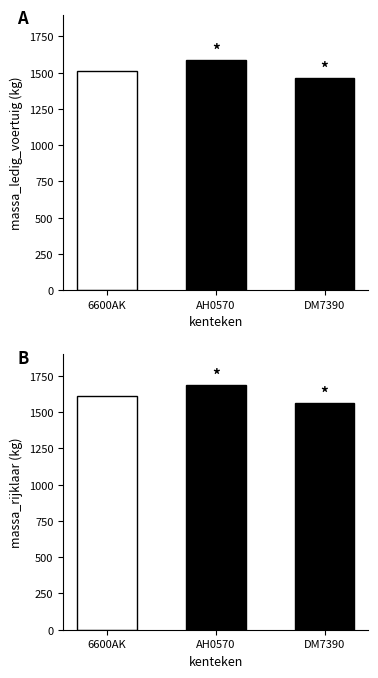

What value does the massa_ledig_voertuig series have at 6600AK?

1510